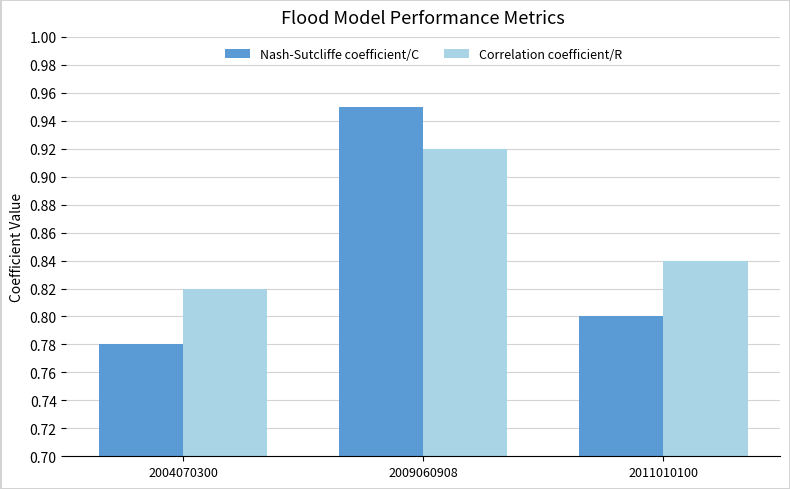

Which series has the largest total across all categories?

Correlation coefficient/R